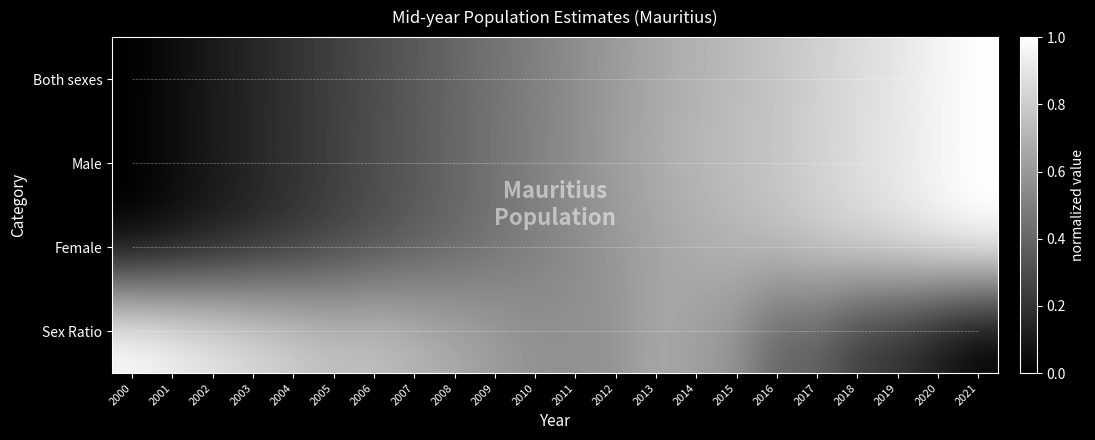

What is the sum of all Sex Ratio values?

66.0